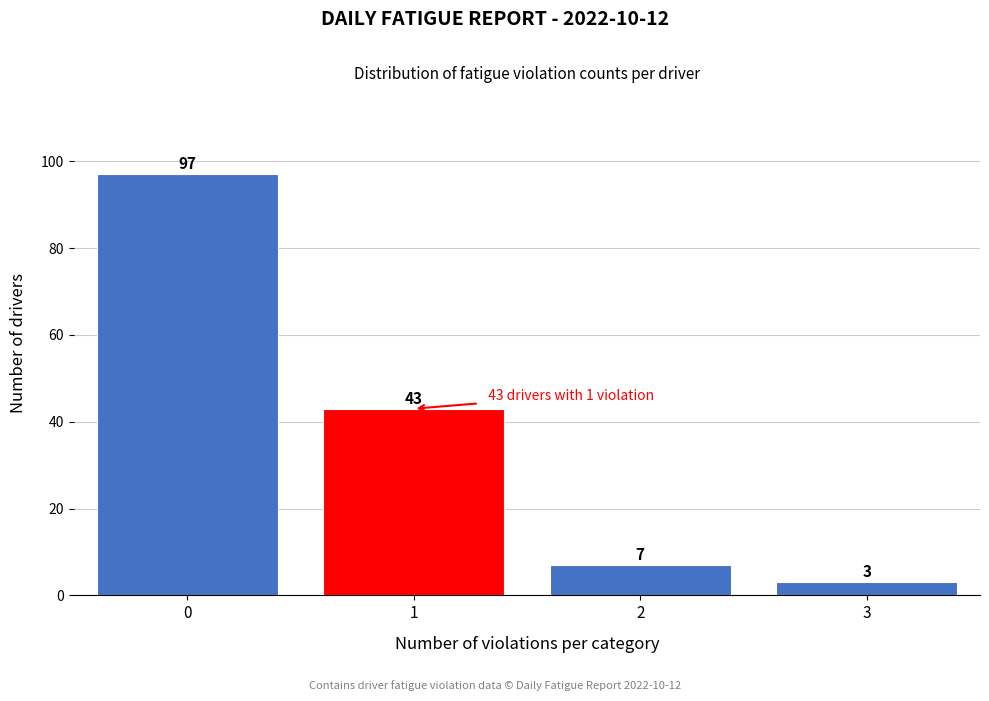

Reading left to right, what are all the values shown in this chart?

97	43	7	3